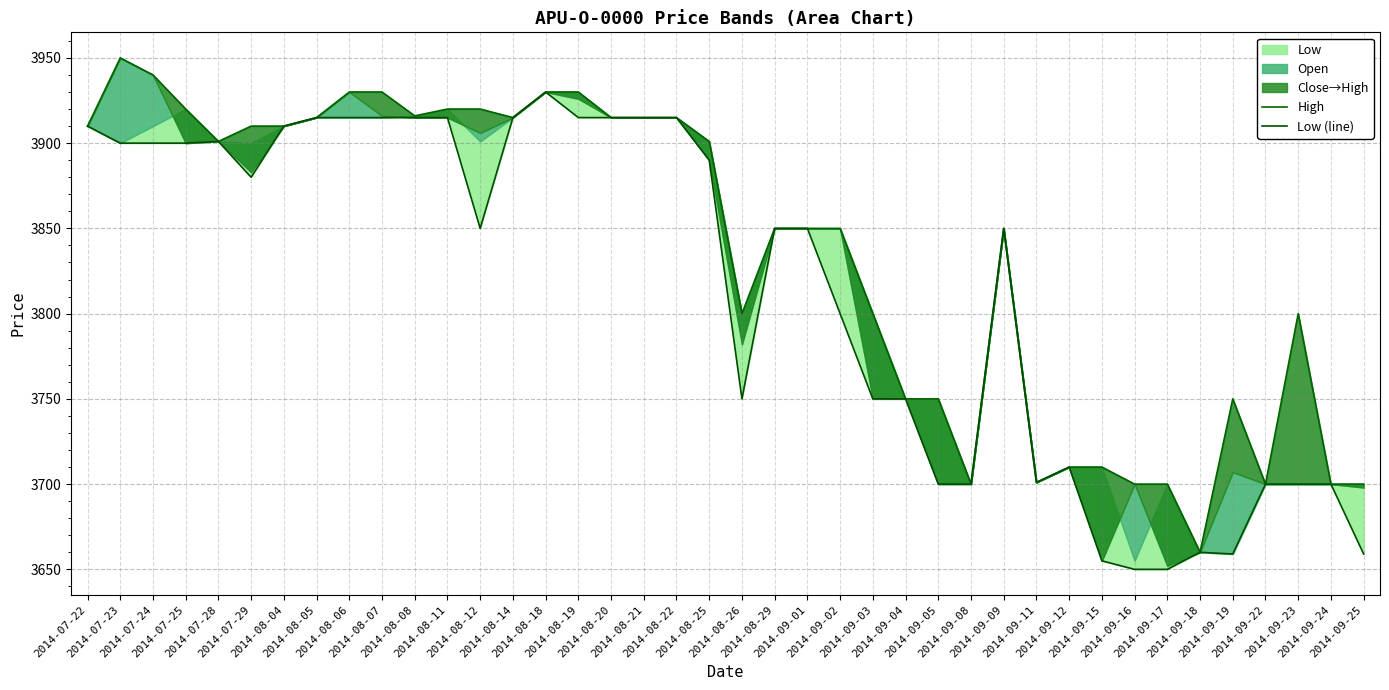

Reading right to left, what are all the values shown in this chart?

High: 3700	3700	3800	3700	3750	3660	3700	3700	3710	3710	3701	3850	3700	3750	3750	3800	3850	3850	3850	3800	3901	3915	3915	3915	3930	3930	3915	3920	3920	3916	3930	3930	3915	3910	3910	3901	3920	3940	3950	3910
Low (line): 3659	3700	3700	3700	3659	3660	3650	3650	3655	3710	3701	3850	3700	3700	3750	3750	3800	3850	3850	3750	3890	3915	3915	3915	3915	3930	3915	3850	3915	3915	3915	3915	3915	3910	3880	3901	3900	3900	3900	3910